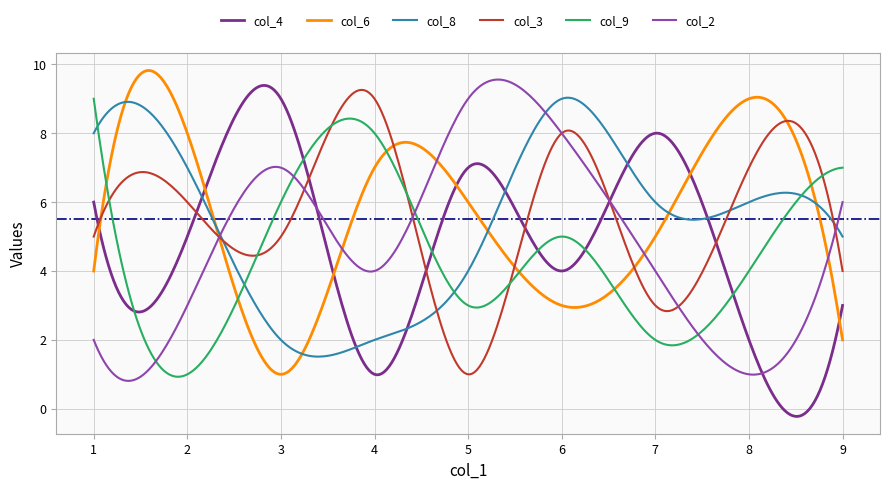

What is the lowest value of the col_2 series?

0.8